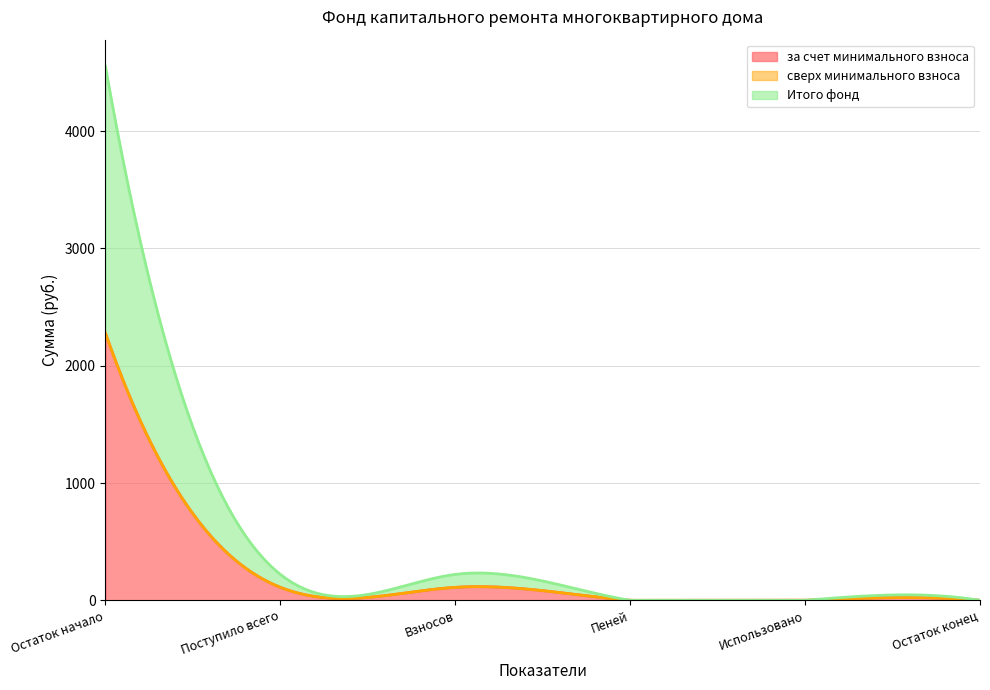

Does the chart display data point markers on the line(s)?

No